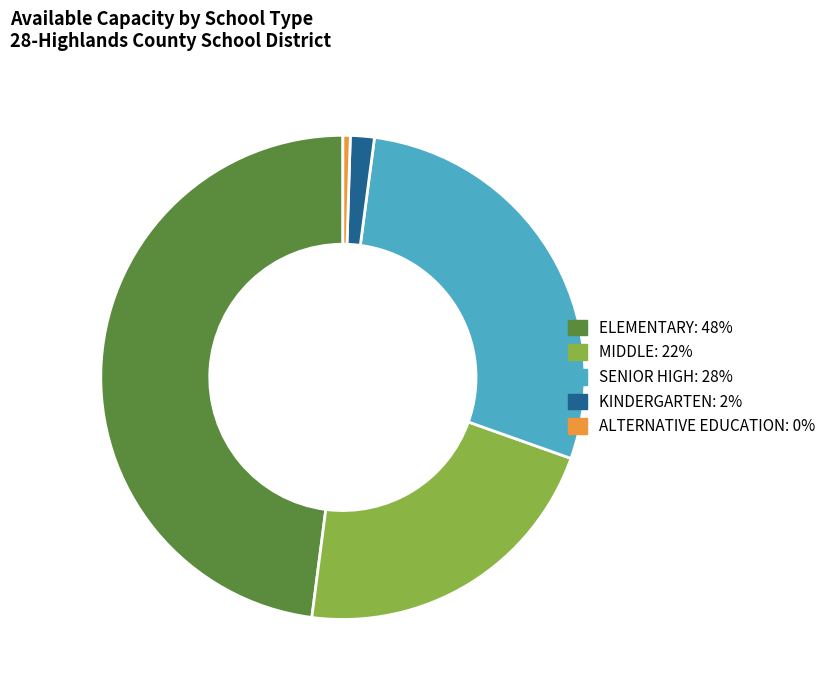

The SENIOR HIGH slice represents 16% of the pie. True or false?

False